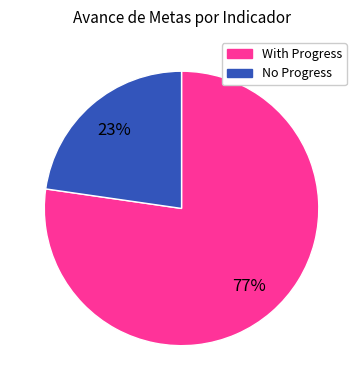

To the nearest percent, what is the average slice percentage?

50%